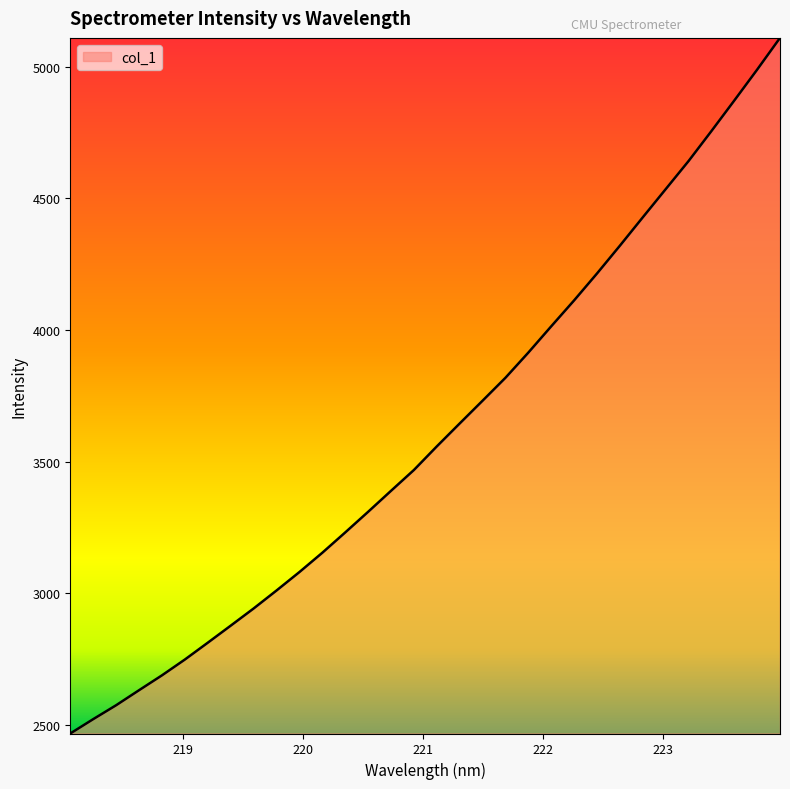

What is the smallest value displayed?

2467.6